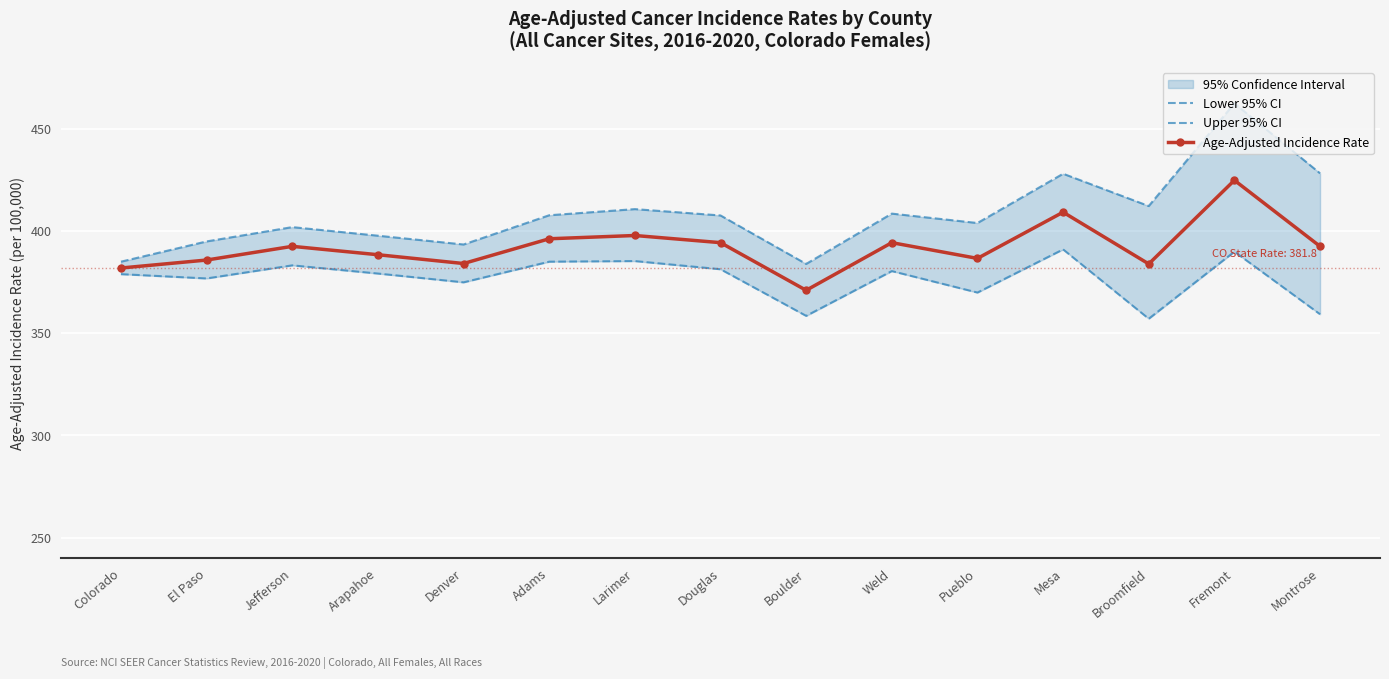

Is the value of Lower 95% CI at Colorado greater than the value of Age-Adjusted Incidence Rate at Colorado?

No